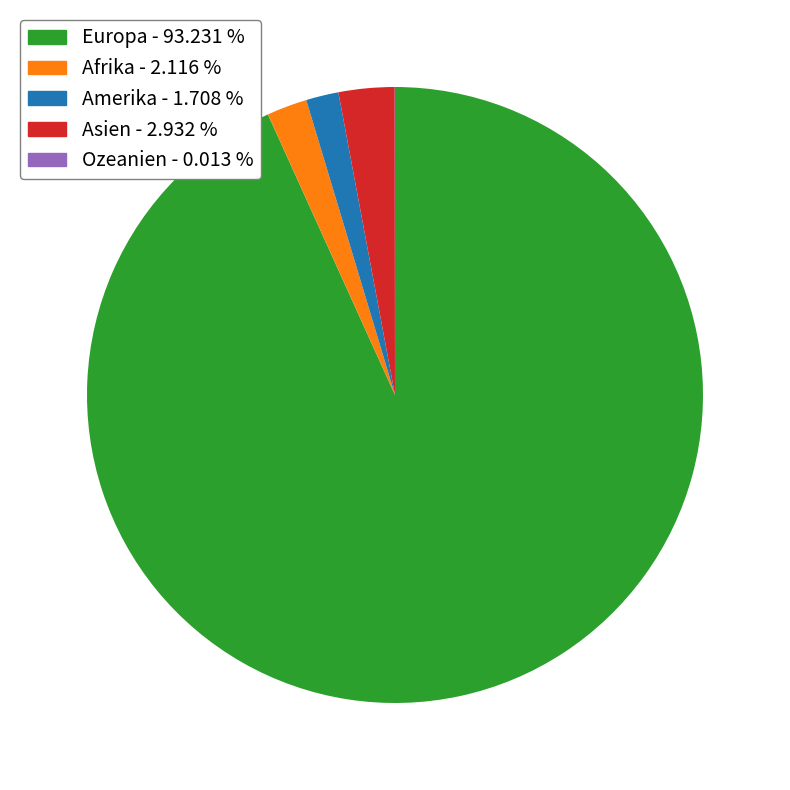

Do Asien and Afrika together represent more than half of the pie?

No